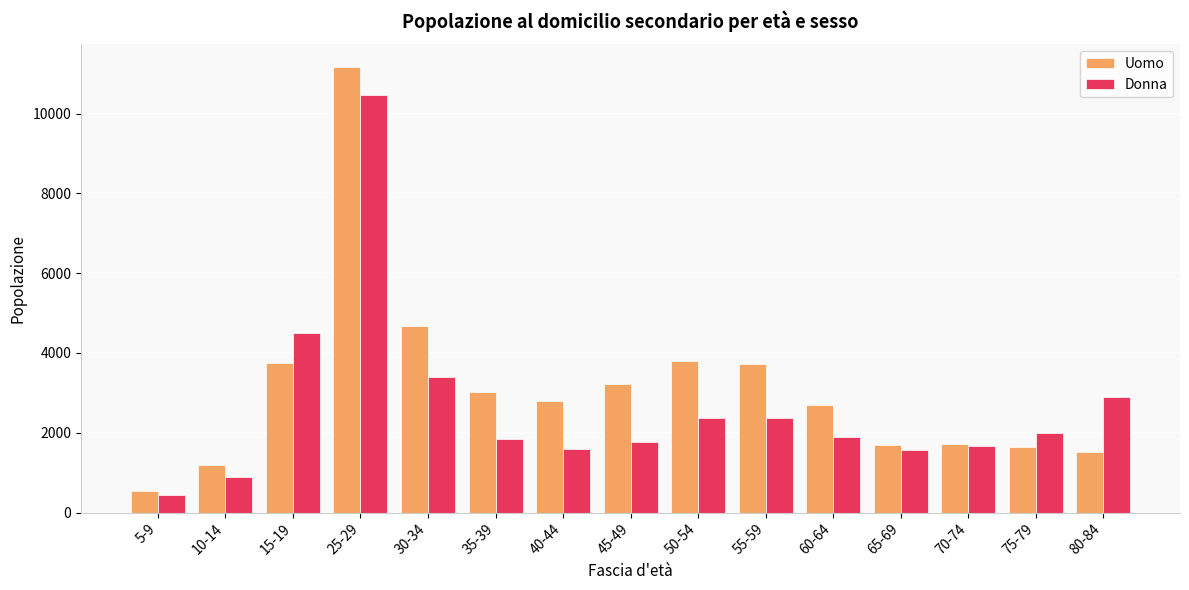

How many bars are there in total?

30